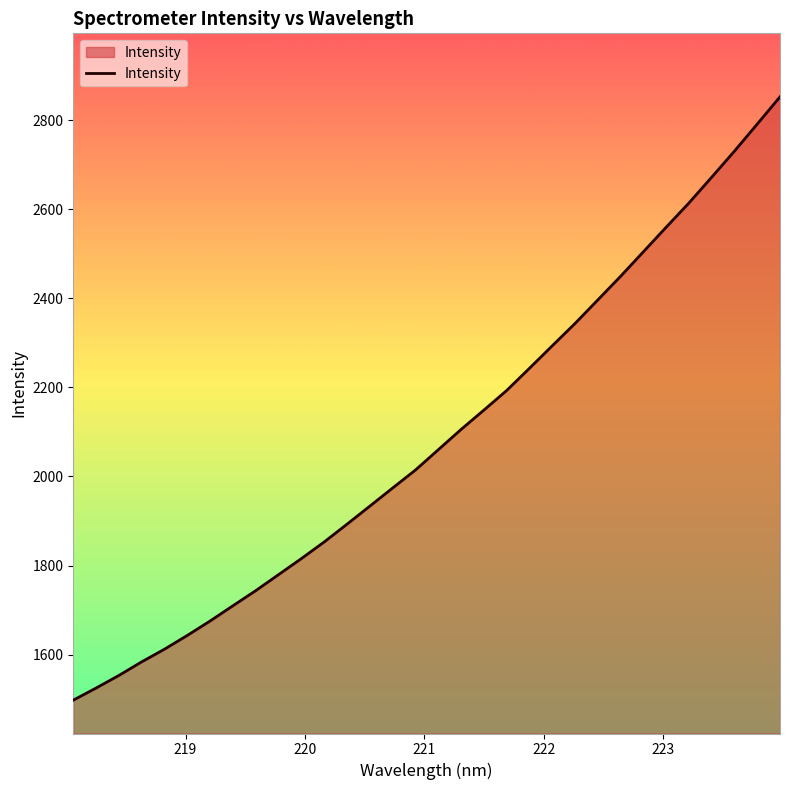

What is the difference between the maximum and minimum values?

1354.8